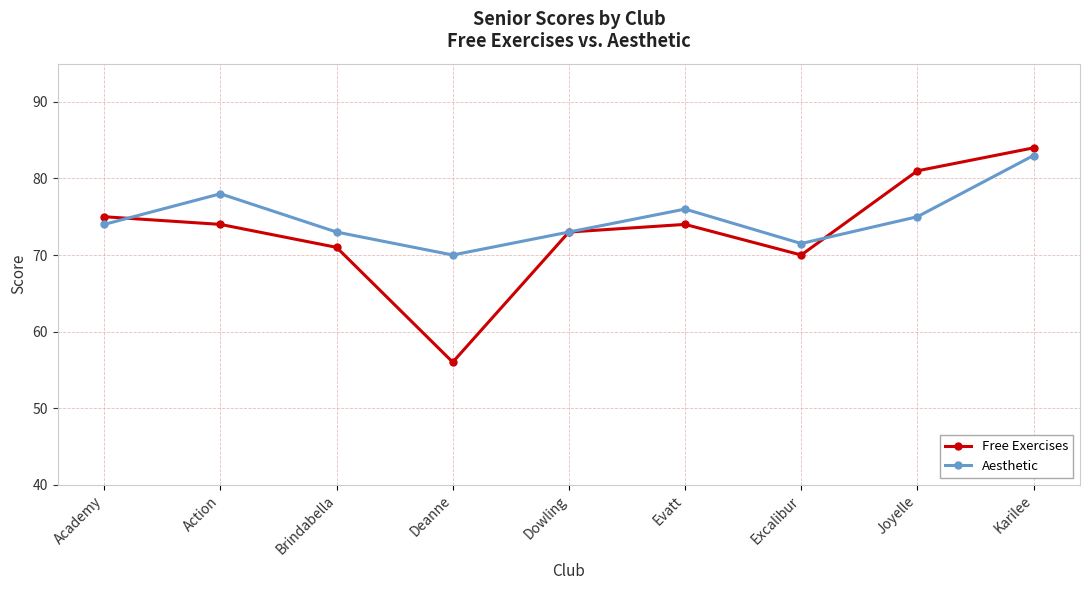

Reading left to right, what are all the values shown in this chart?

Free Exercises: Academy=75.0	Action=74.0	Brindabella=71.0	Deanne=56.0	Dowling=73.0	Evatt=74.0	Excalibur=70.0	Joyelle=81.0	Karilee=84.0
Aesthetic: Academy=74.0	Action=78.0	Brindabella=73.0	Deanne=70.0	Dowling=73.0	Evatt=76.0	Excalibur=71.5	Joyelle=75.0	Karilee=83.0